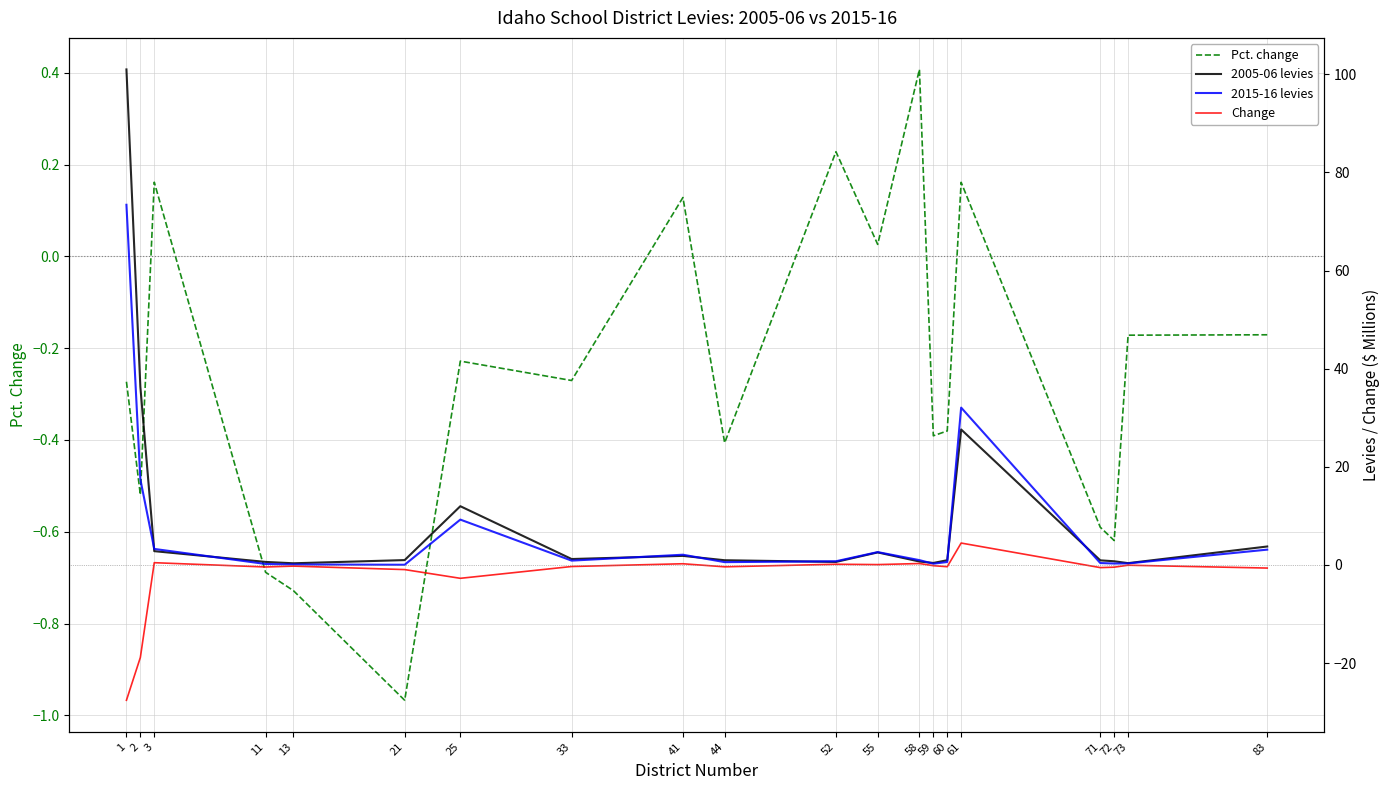

Is the value of 2015-16 levies at 52 greater than the value of Pct. change at 13?

Yes